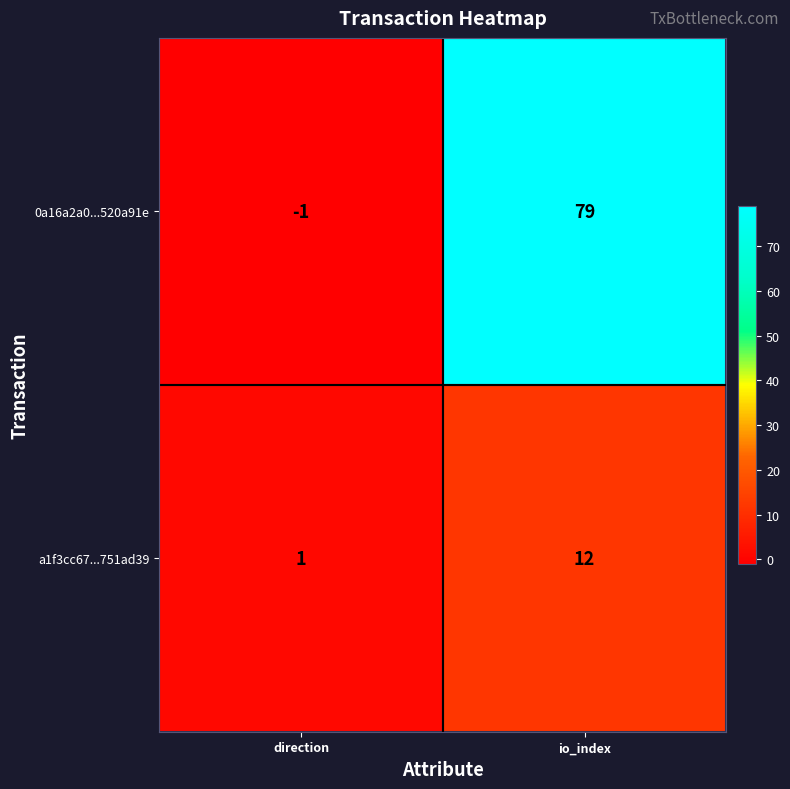

Reading left to right, list all the values displayed in this chart.

0a16a2a0...520a91e: direction=-1	io_index=79
a1f3cc67...751ad39: direction=1	io_index=12